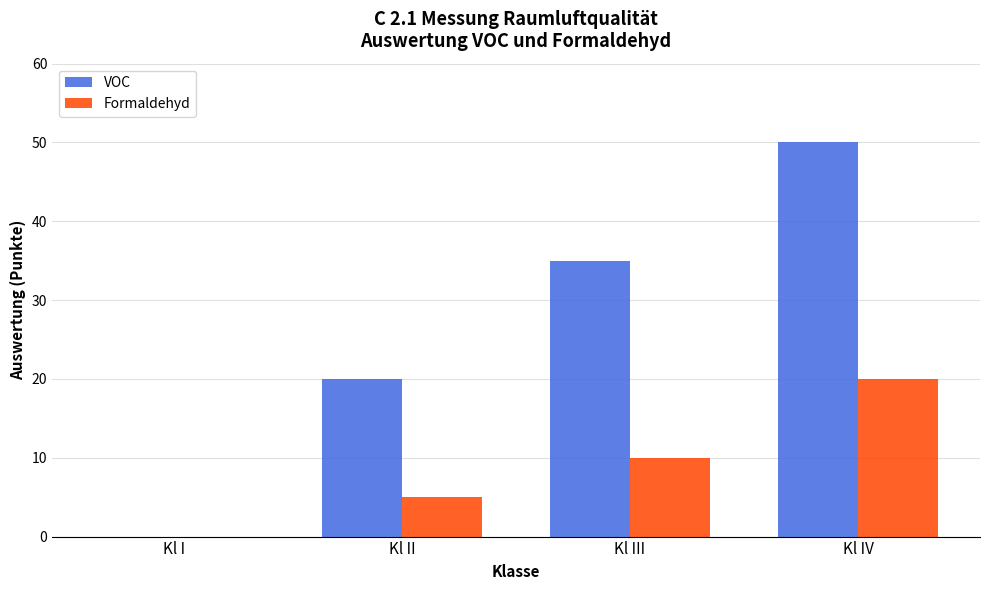

How many categories are shown in the chart?

4